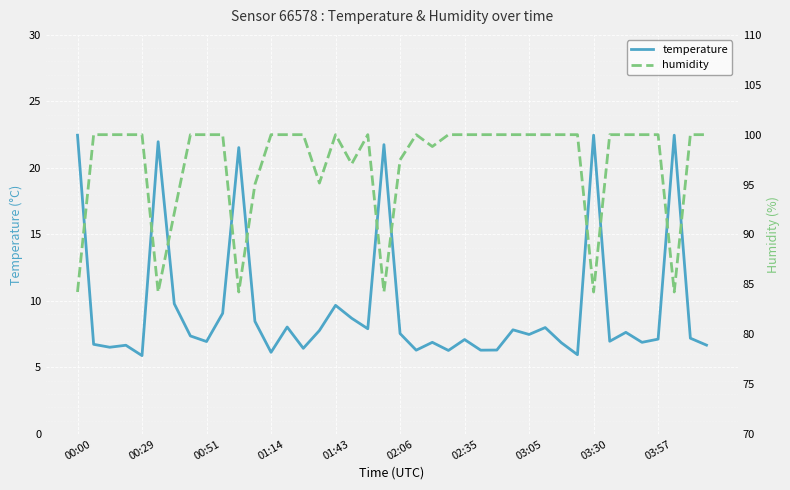

Read the temperature value at 10.

21.5